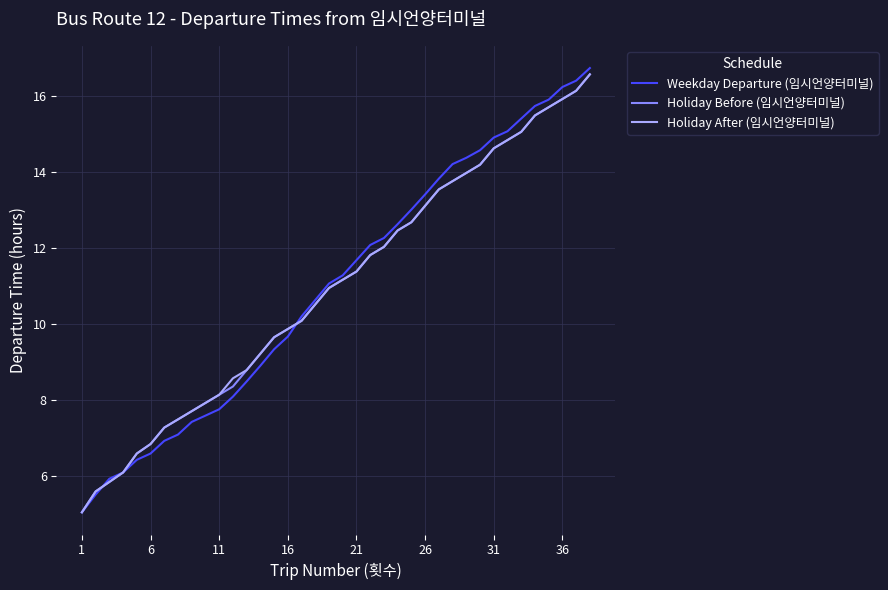

Which series has the largest range (max minus min)?

Weekday Departure (임시언양터미널)